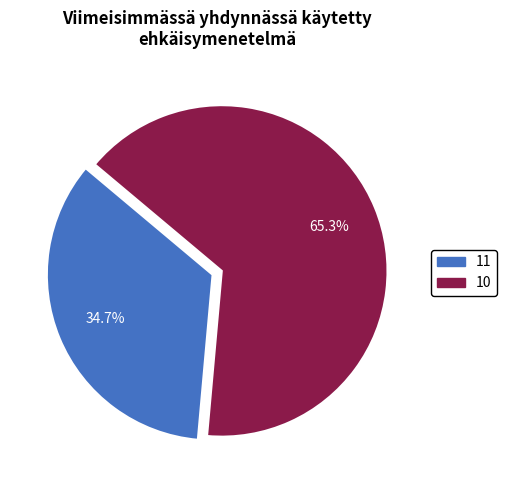

How many slices are in this pie chart?

2